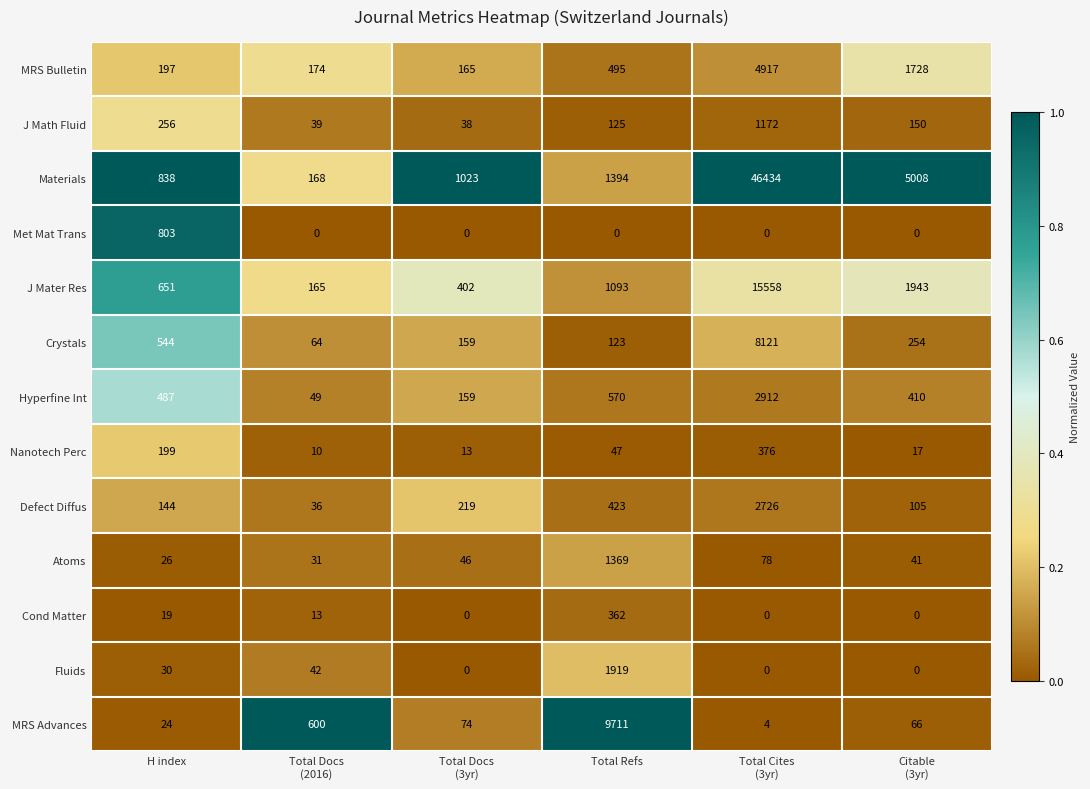

What is the maximum value shown in the chart?

46434